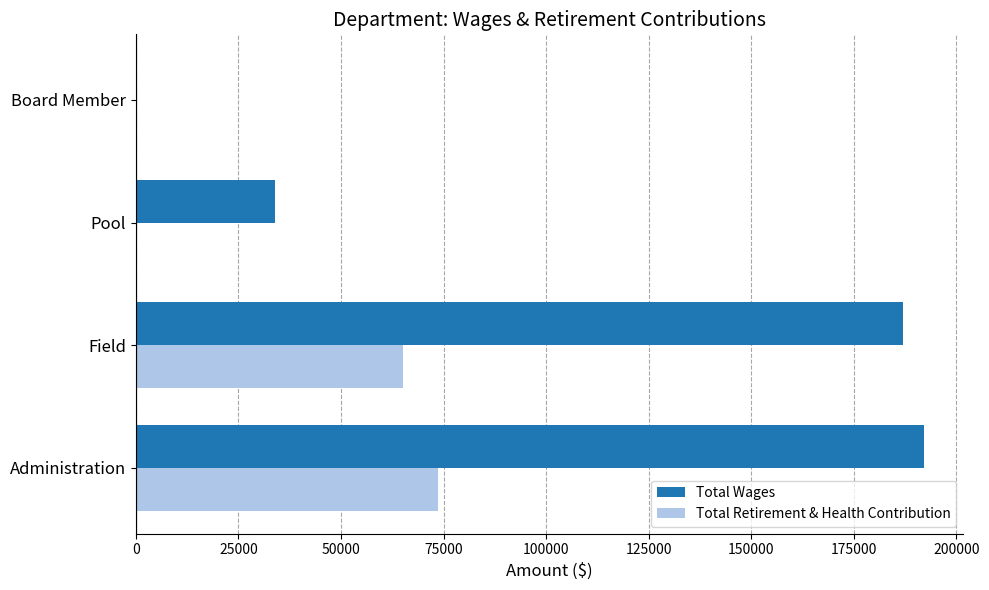

What is the sum of all Total Retirement & Health Contribution values?

138738